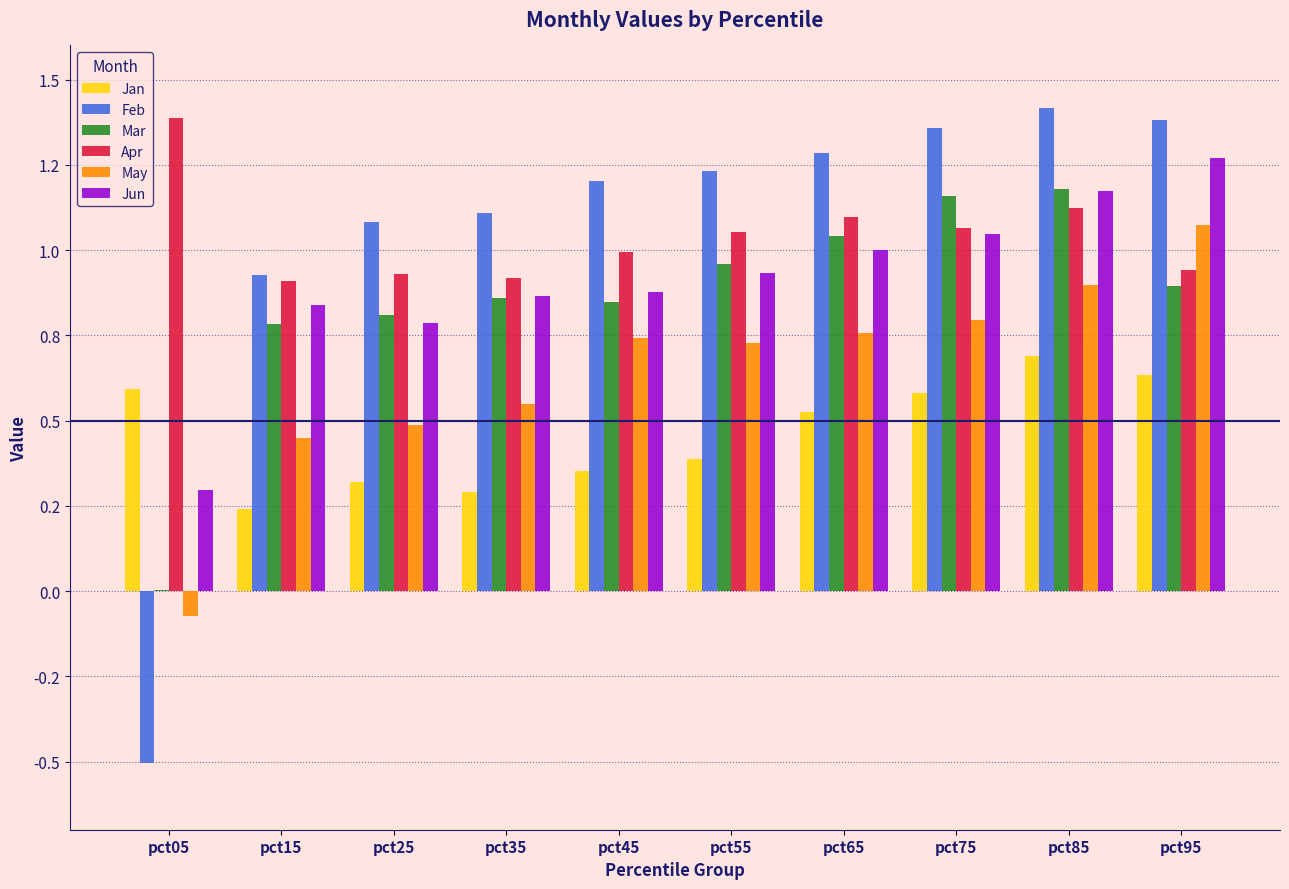

Reading left to right, what are all the values shown in this chart?

Jan: 0.6	0.2	0.3	0.3	0.4	0.4	0.5	0.6	0.7	0.6
Feb: -0.5	0.9	1.1	1.1	1.2	1.2	1.3	1.4	1.4	1.4
Mar: 0.0	0.8	0.8	0.9	0.8	1.0	1.0	1.2	1.2	0.9
Apr: 1.4	0.9	0.9	0.9	1.0	1.1	1.1	1.1	1.1	0.9
May: -0.1	0.4	0.5	0.5	0.7	0.7	0.8	0.8	0.9	1.1
Jun: 0.3	0.8	0.8	0.9	0.9	0.9	1.0	1.0	1.2	1.3